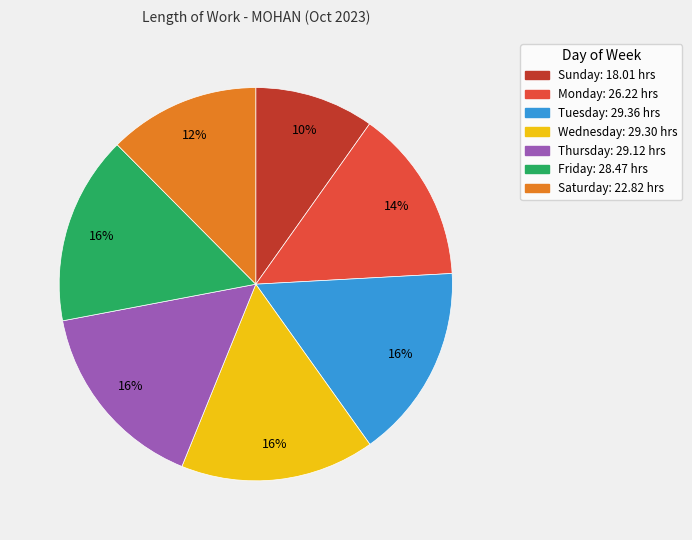

How many slices are in this pie chart?

7